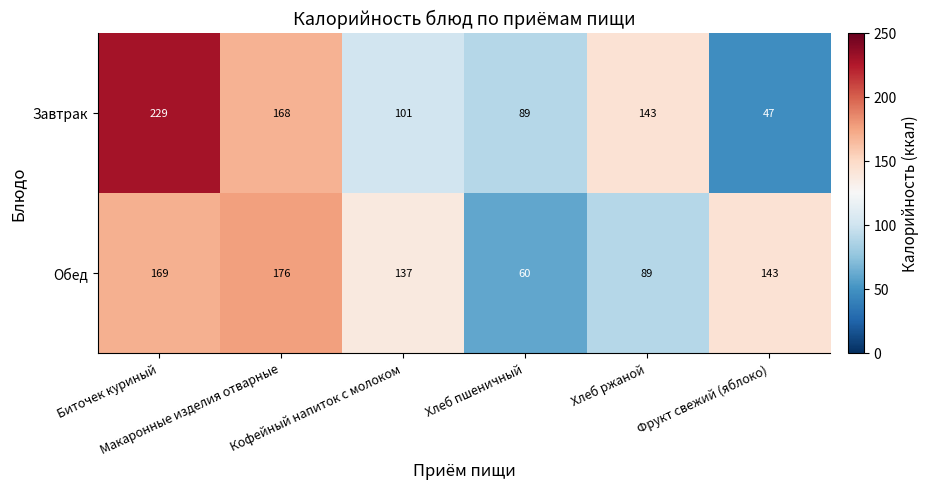

Rank the series by their maximum value, from lowest to highest.

Обед, Завтрак